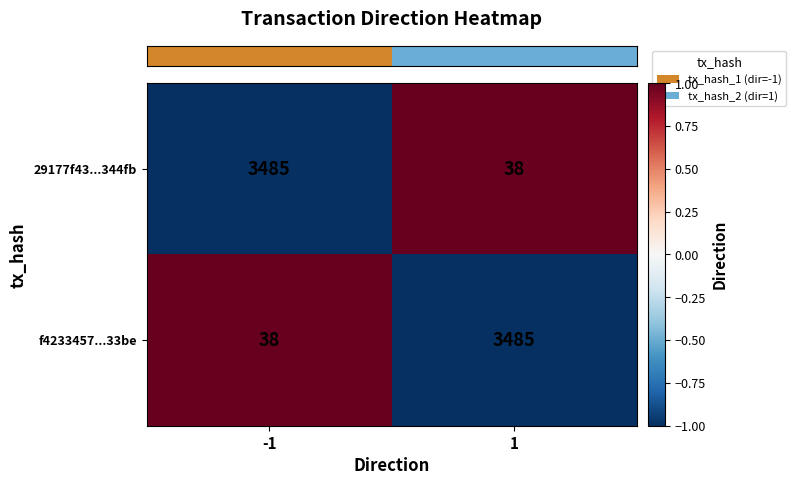

Rank the series at 1 from highest to lowest value.

f4233457...33be, 29177f43...344fb